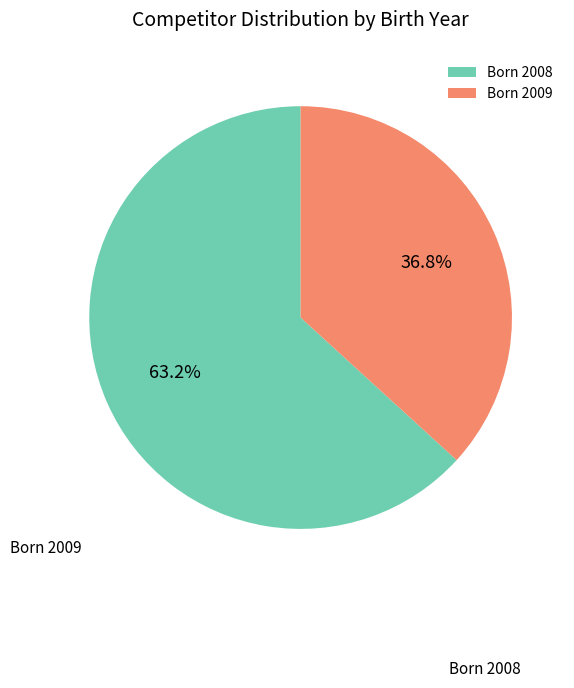

Between Born 2009 and Born 2008, which is larger?

Born 2008